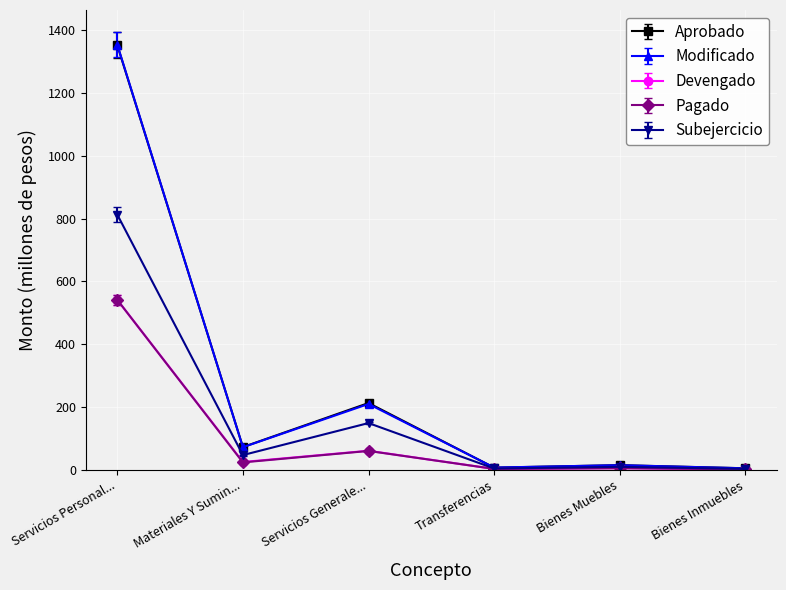

What is the label of the 2nd point from the right?

Bienes Muebles